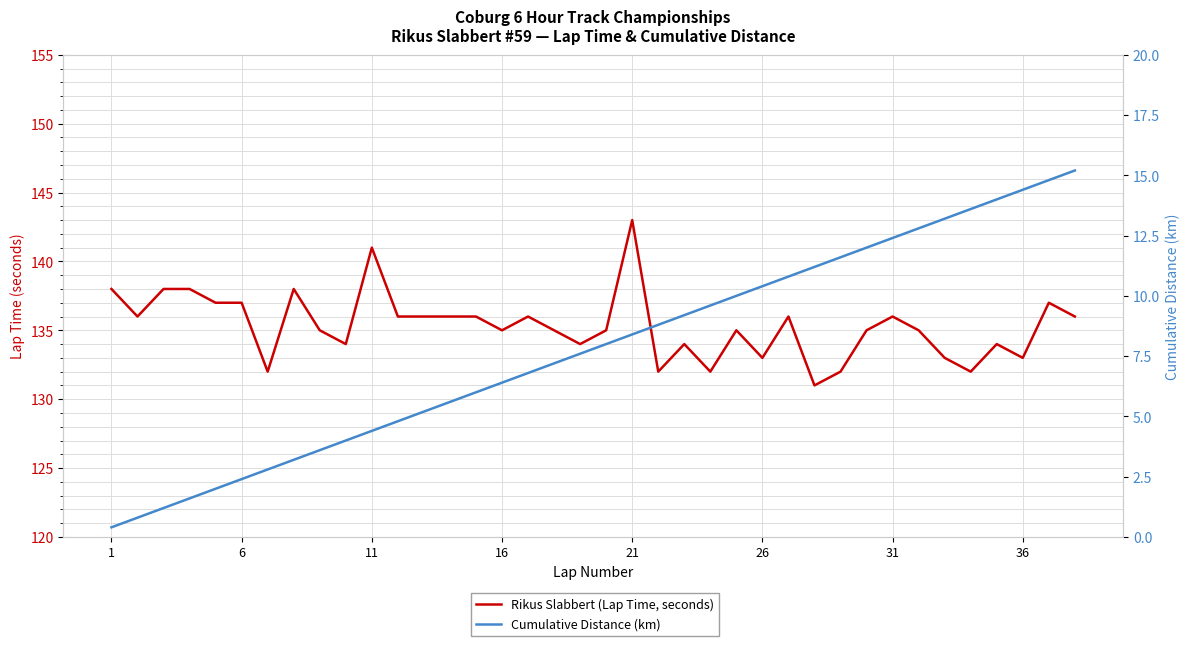

Is this an area chart (filled region under the line)?

No